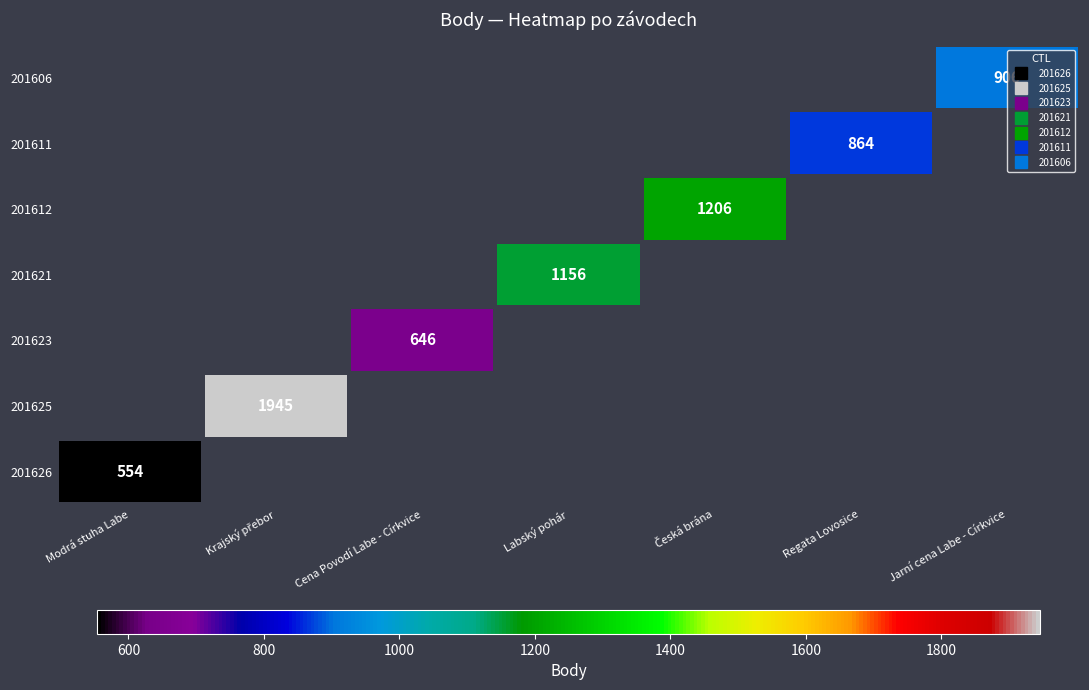

How many values in 201625 are above zero?

1